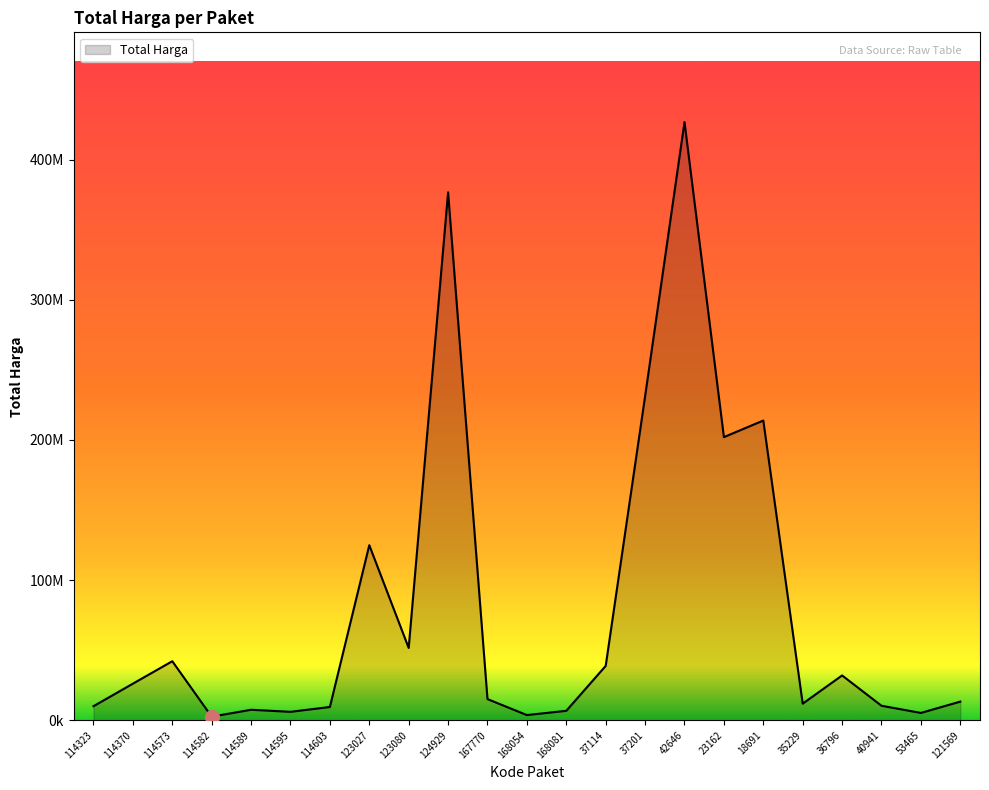

Does the chart display data point markers on the line(s)?

No